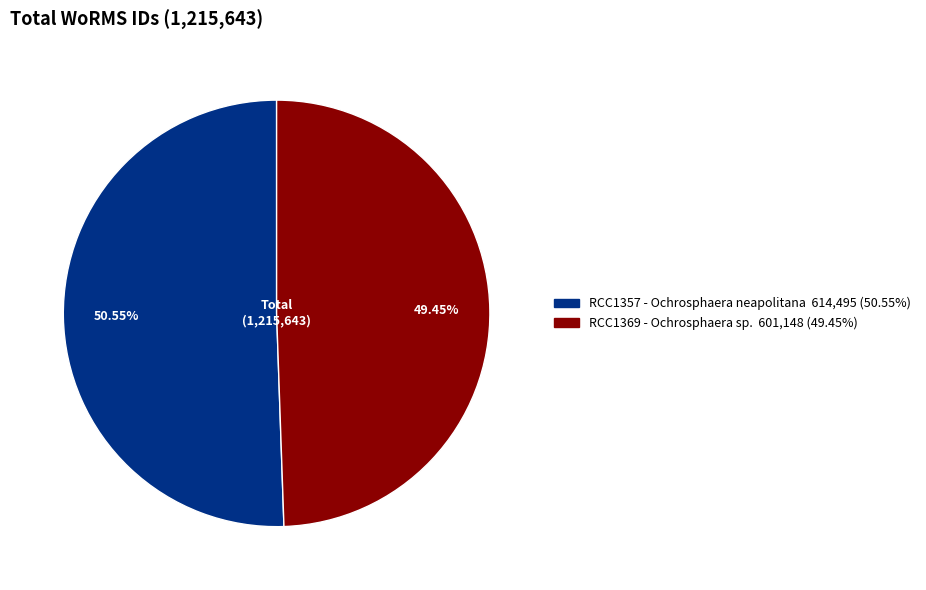

How many slices are in this pie chart?

2